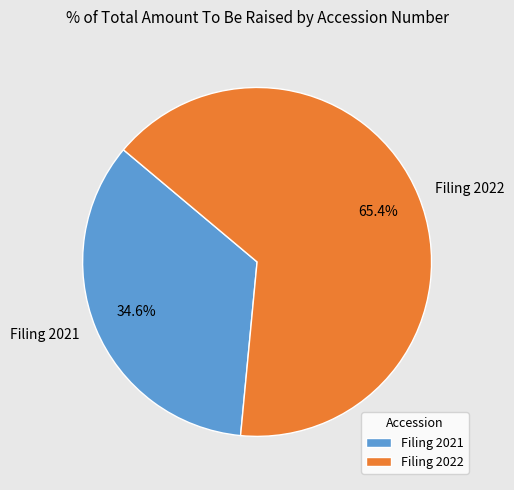

To the nearest percent, what is the difference between the largest and smallest slice percentages?

31%